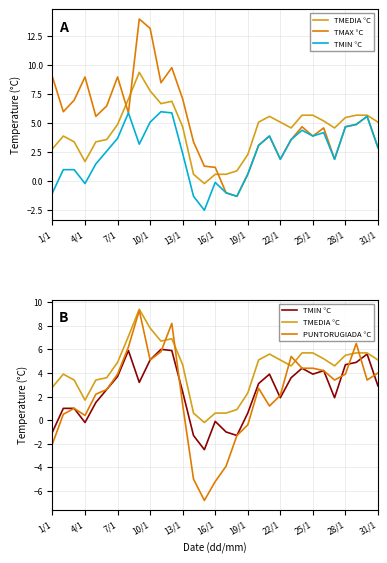

After their last crossing, which series has the higher values: TMAX °C or PUNTORUGIADA °C?

PUNTORUGIADA °C